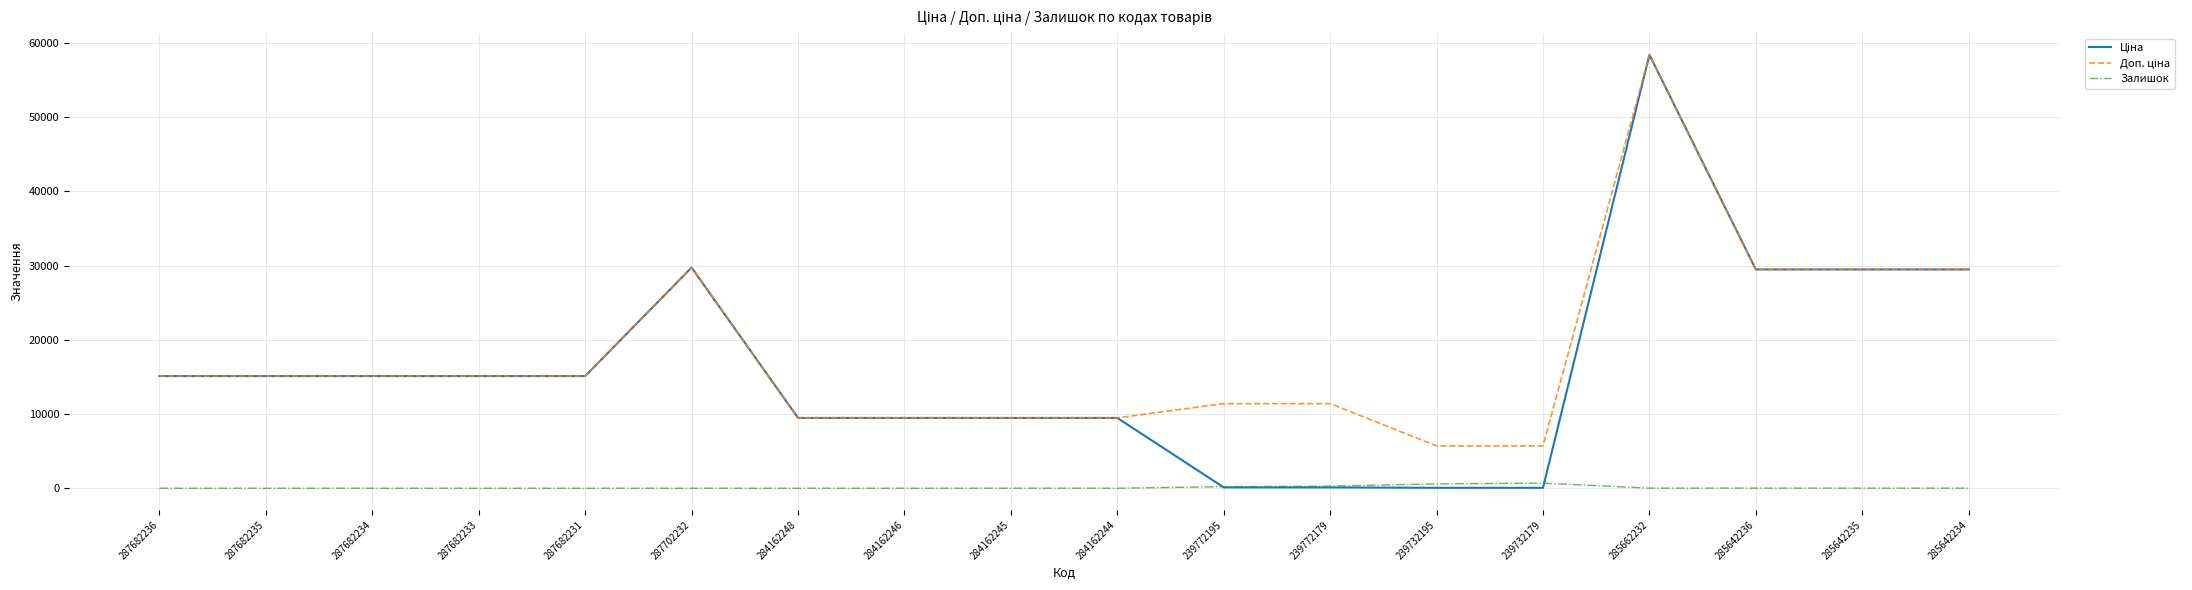

Which label corresponds to the largest value in the chart?

285662232